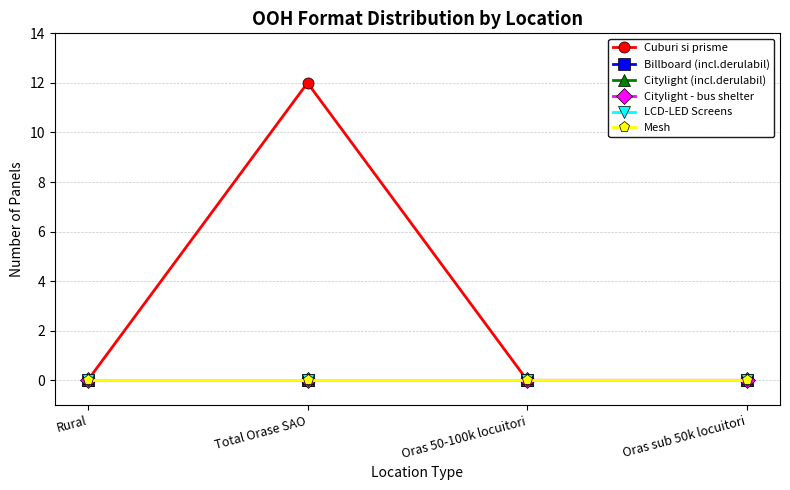

Reading right to left, transcribe all the data shown in this chart.

Cuburi si prisme: 0	0	12	0
Billboard (incl.derulabil): 0	0	0	0
Citylight (incl.derulabil): 0	0	0	0
Citylight - bus shelter: 0	0	0	0
LCD-LED Screens: 0	0	0	0
Mesh: 0	0	0	0